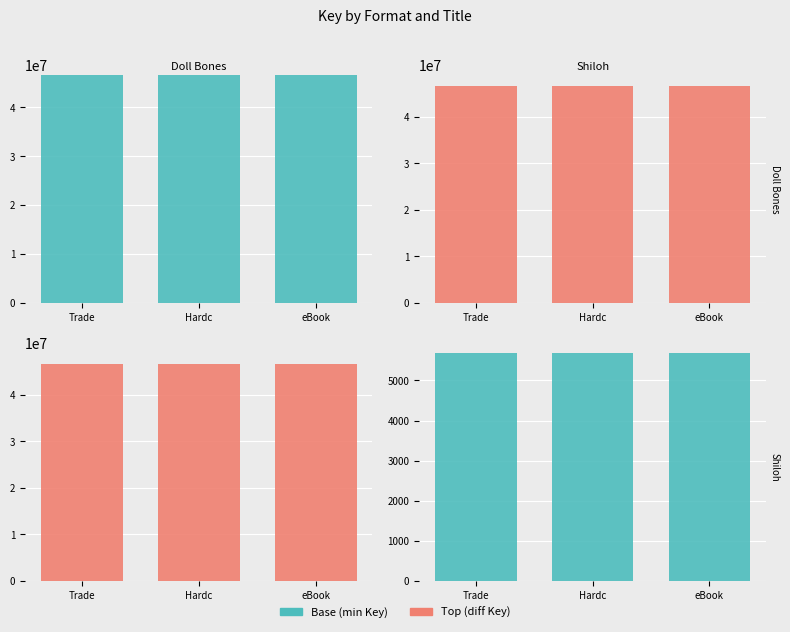

Which series changed the most between Trade and Hardc?

Doll Bones (base)